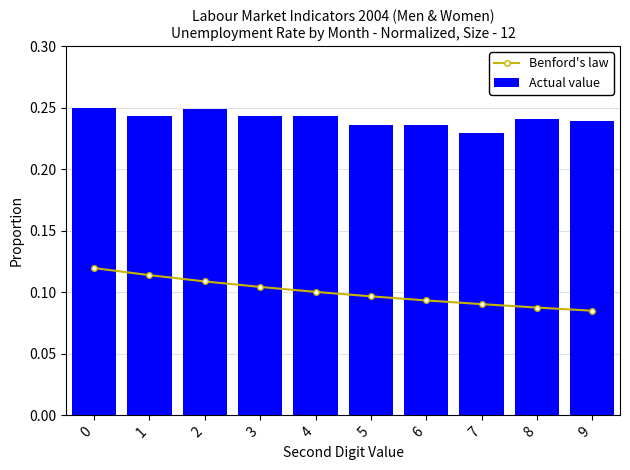

Are the bars horizontal?

No